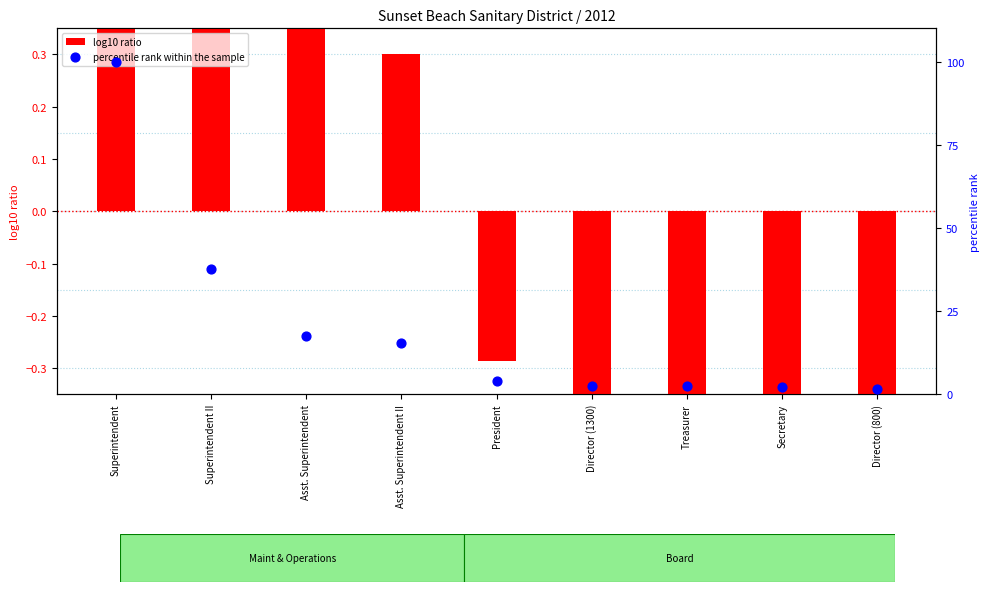

Which series contains the highest Y value?

percentile rank within the sample